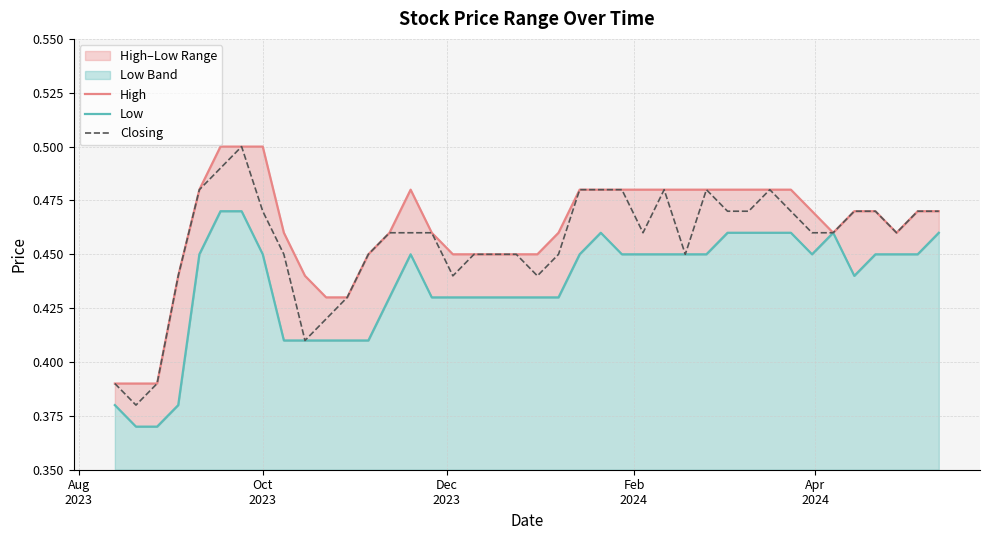

The value of Low at Apr
2024 is 0.8. True or false?

False